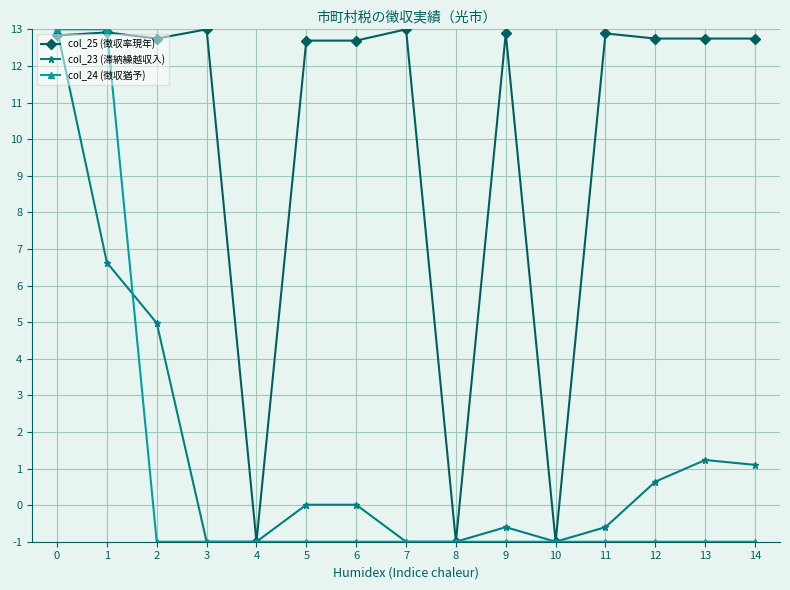

Count the number of categories in the chart.

15